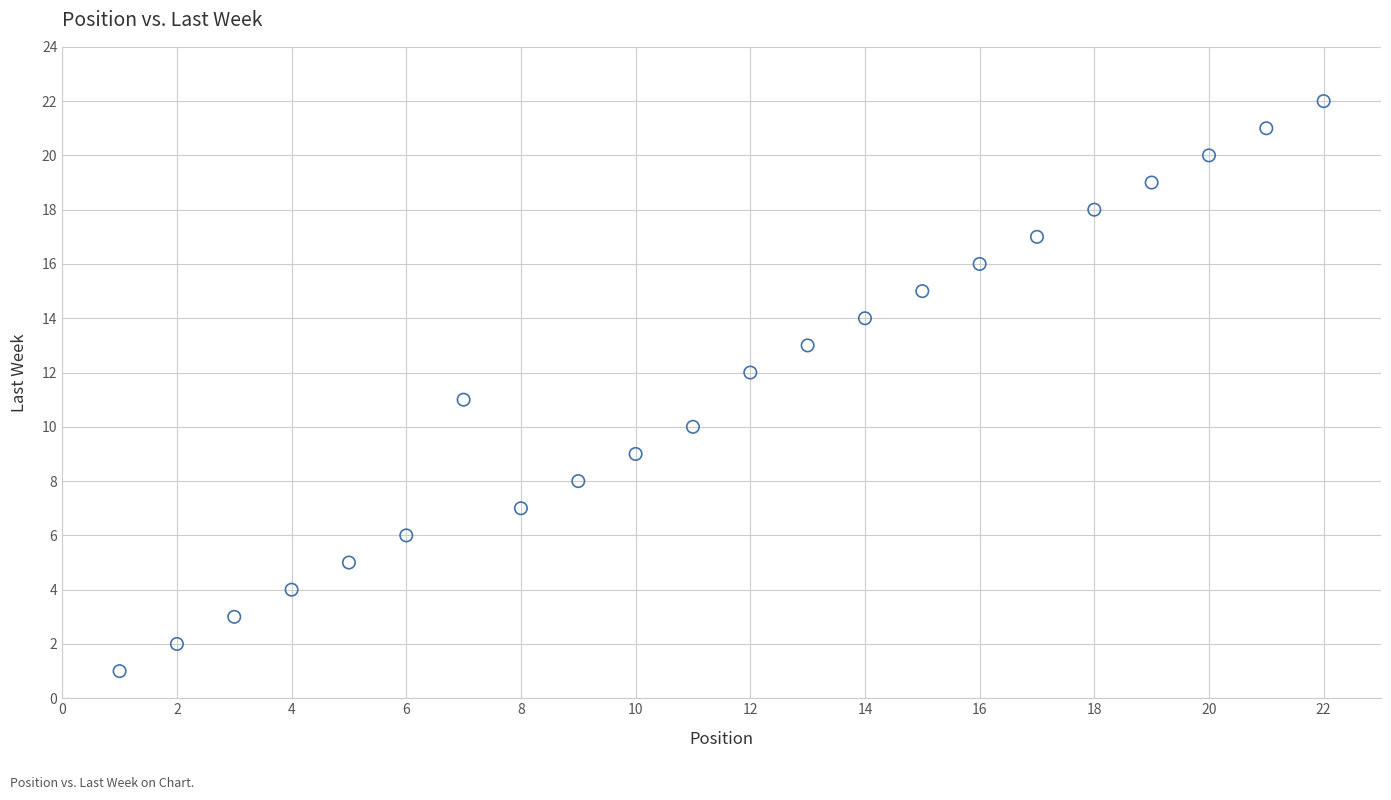

What is the range of X values (max minus min)?

21